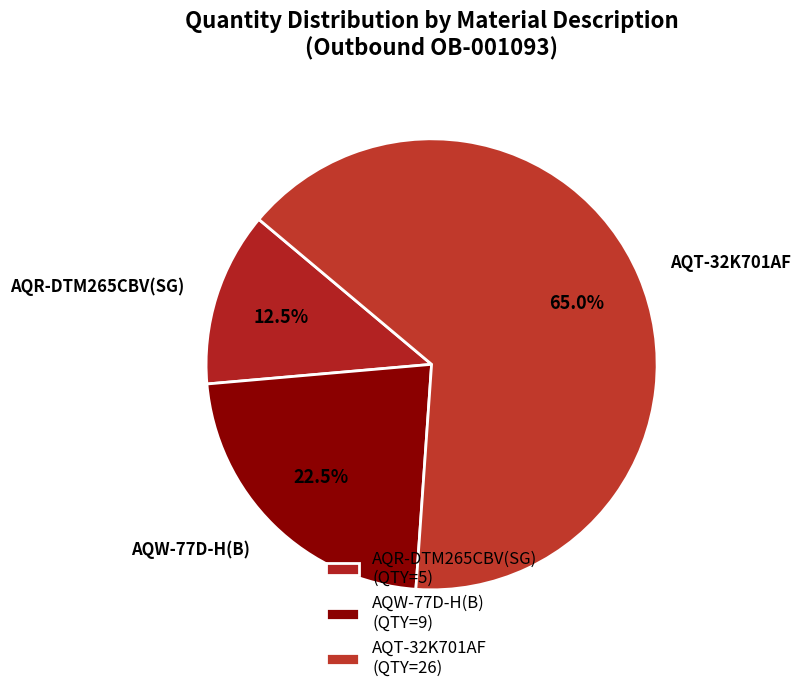

Does any single category account for the majority?

Yes